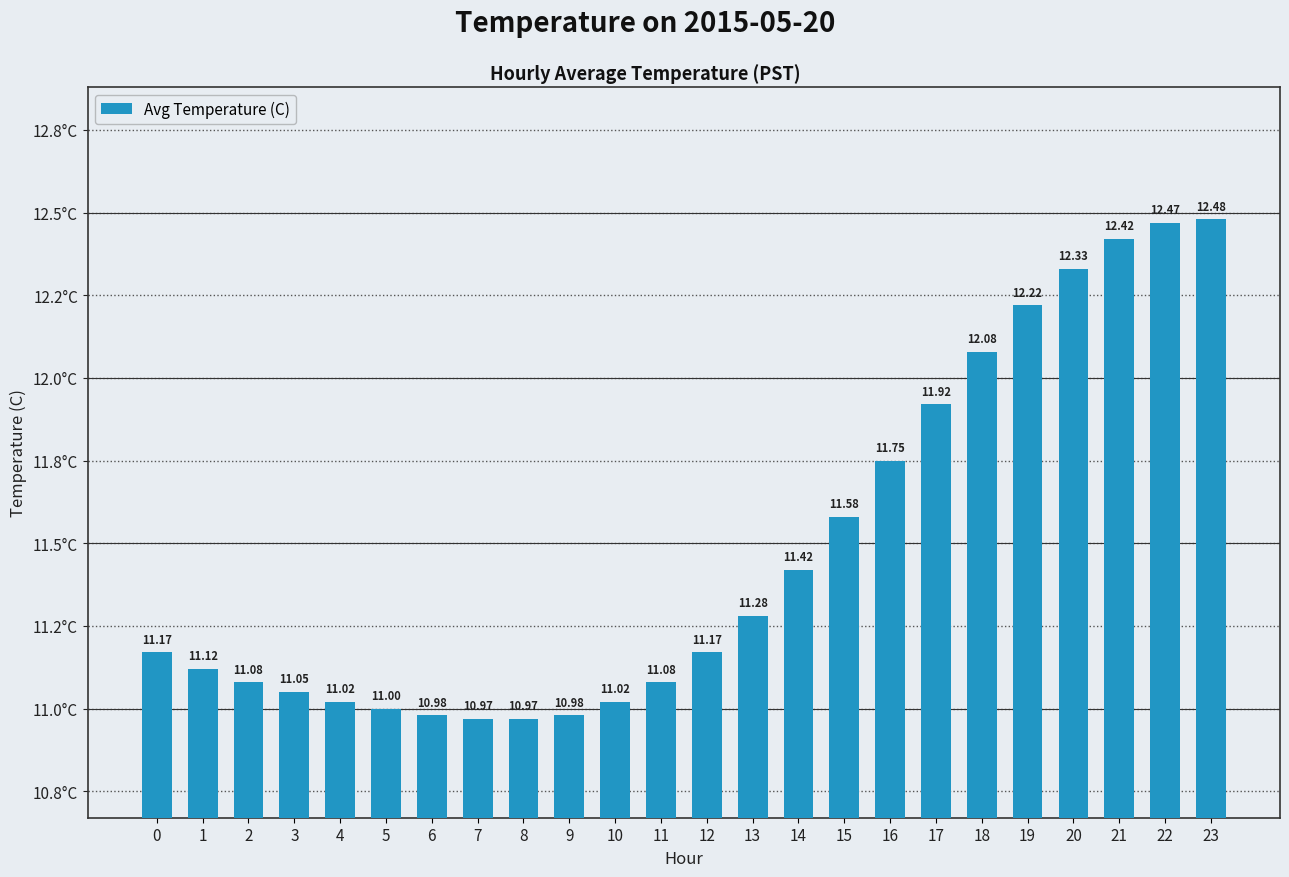

Does the chart contain stacked bars?

No